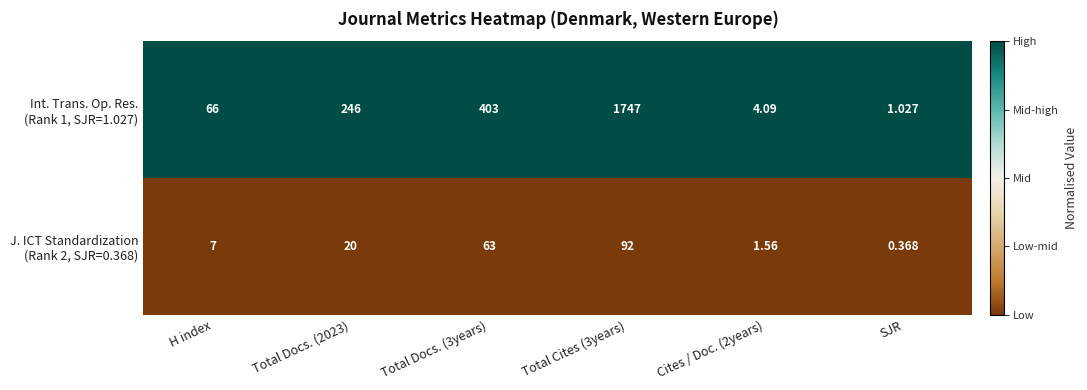

Which label corresponds to the smallest value in the chart?

SJR